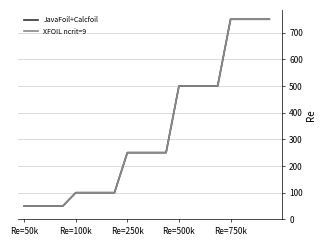

Is this an area chart (filled region under the line)?

No